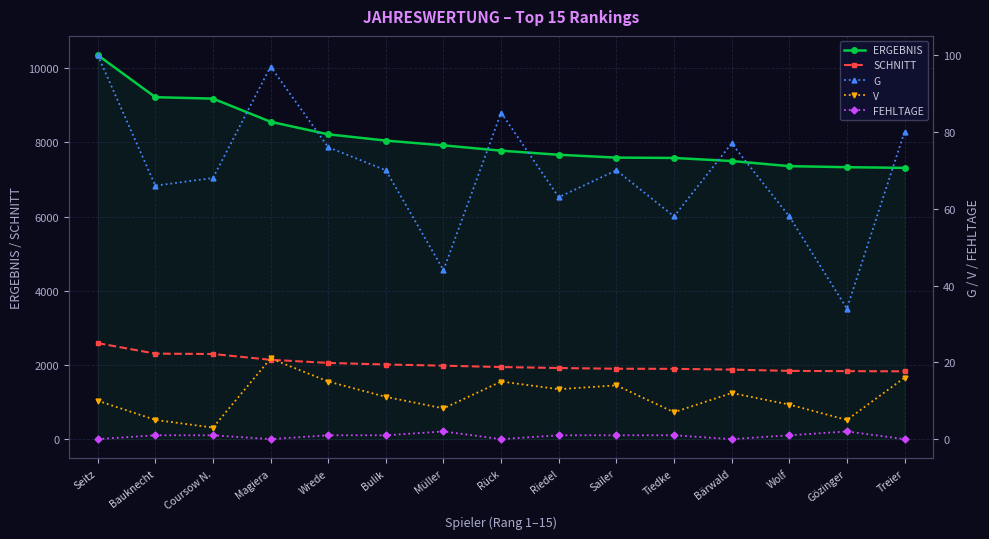

True or false: ERGEBNIS has more than 0 interior local peaks.

False